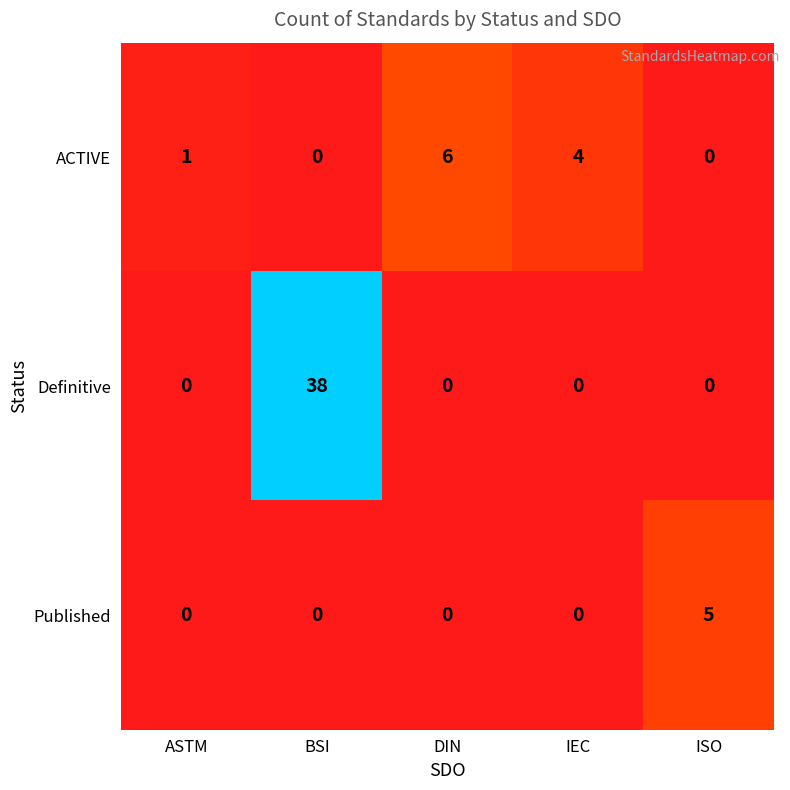

Rank the series by their maximum value, from highest to lowest.

Definitive, ACTIVE, Published